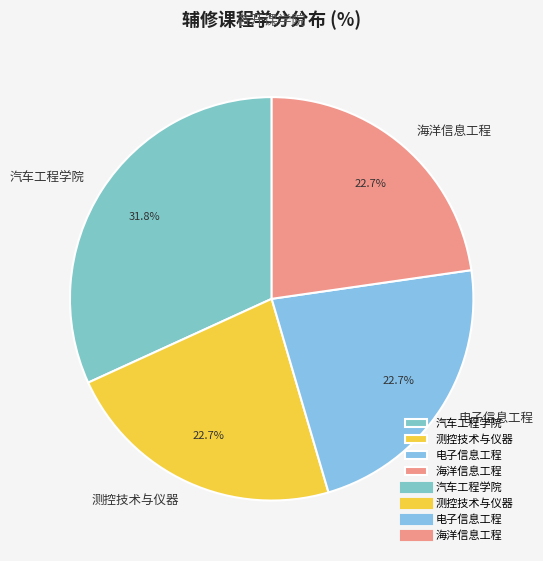

To the nearest percent, what is the difference between the largest and smallest slice percentages?

9%